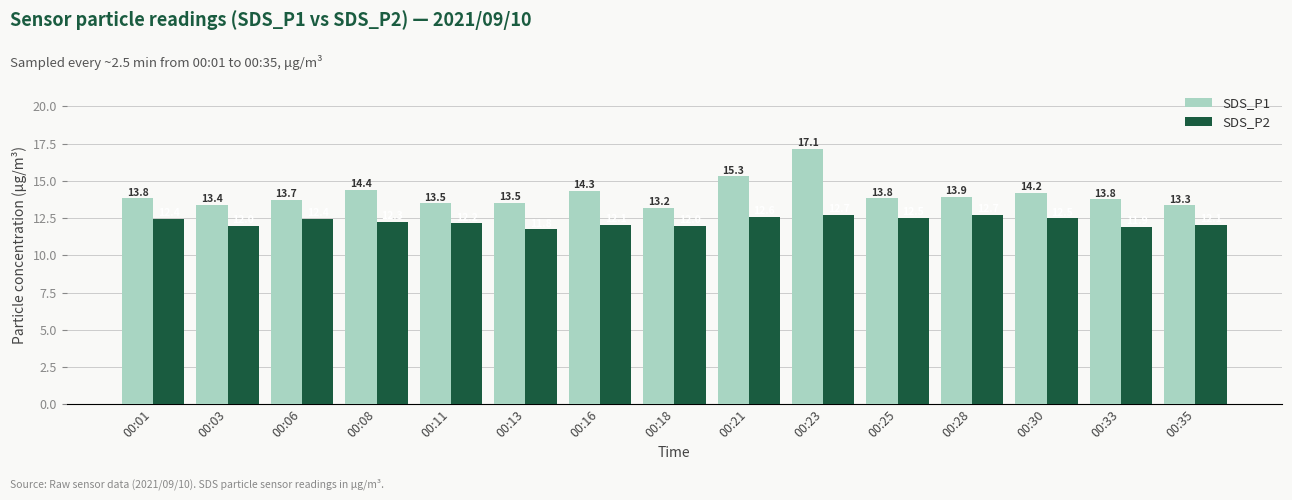

What is the value of the SDS_P2 bar at the 1st from the left?

12.4